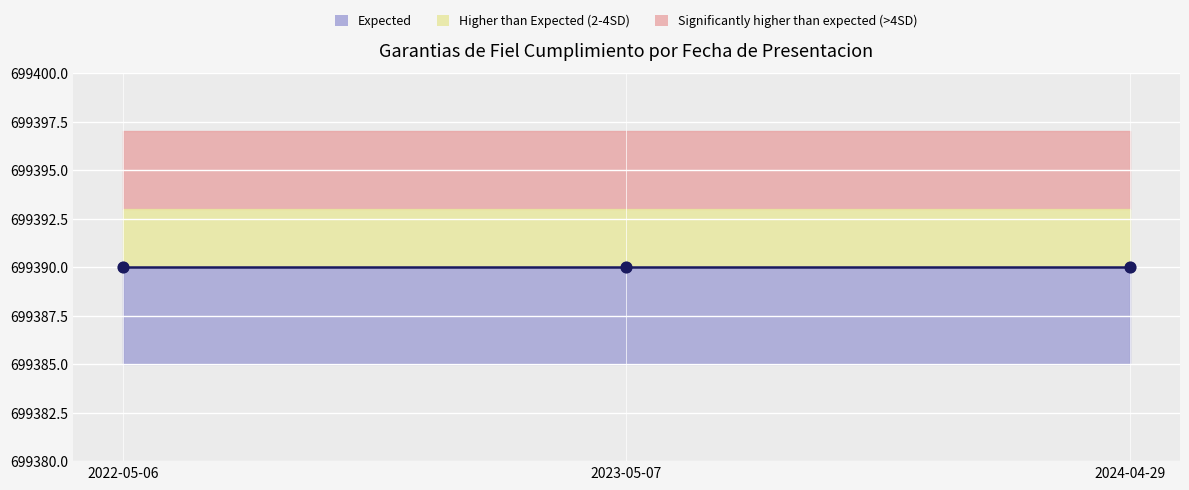

Which series has the largest total across all categories?

upper_red